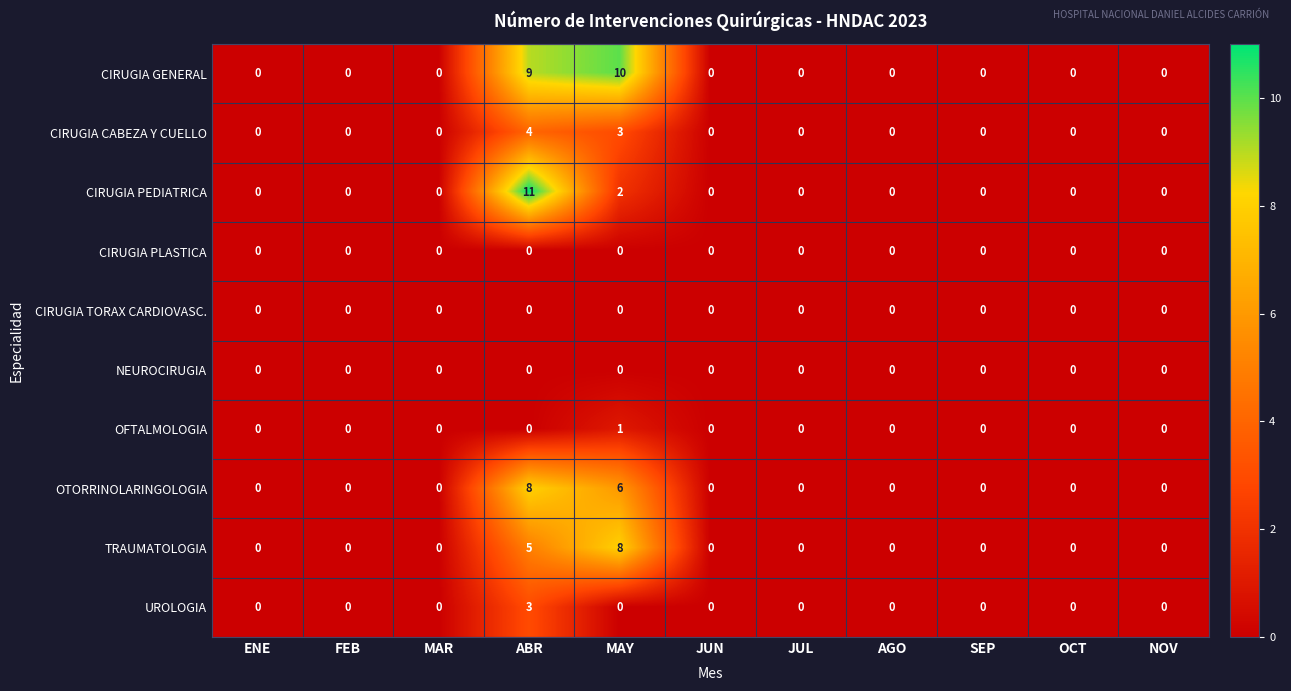

Which series has the largest total across all categories?

CIRUGIA GENERAL